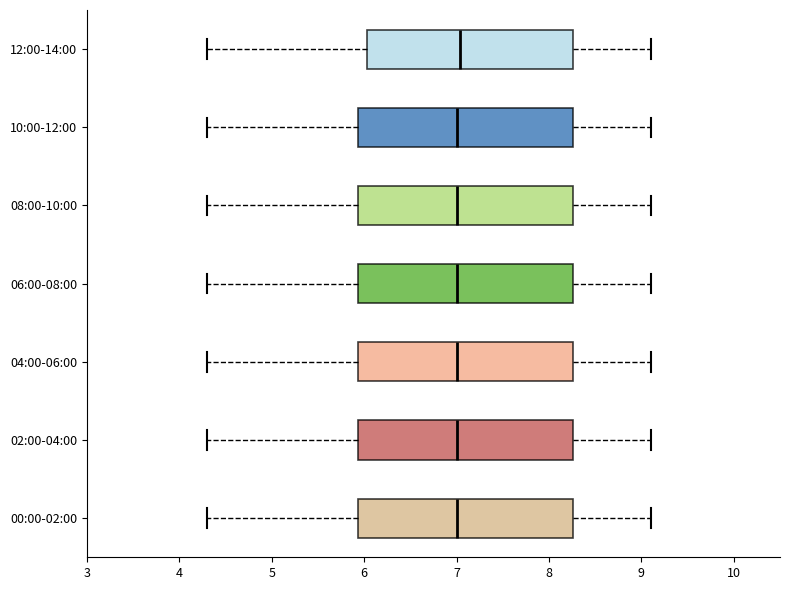

Where is the left edge of the box for 08:00-10:00 on the x-axis? The values are not printed on the chart, so give them approximately, as read against the axis.

5.9